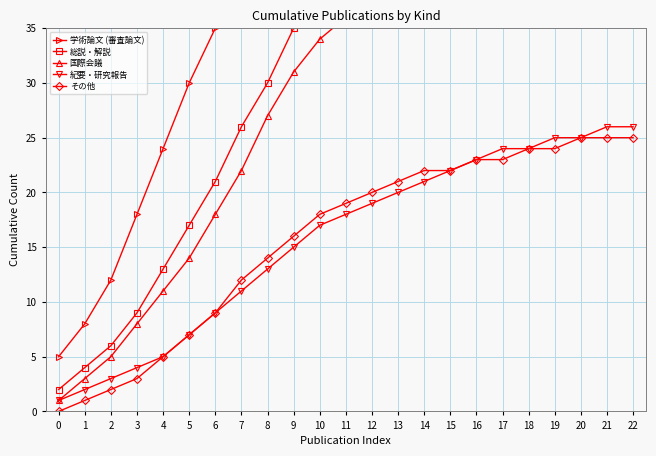

What is the highest value of the 紀要・研究報告 series?

26